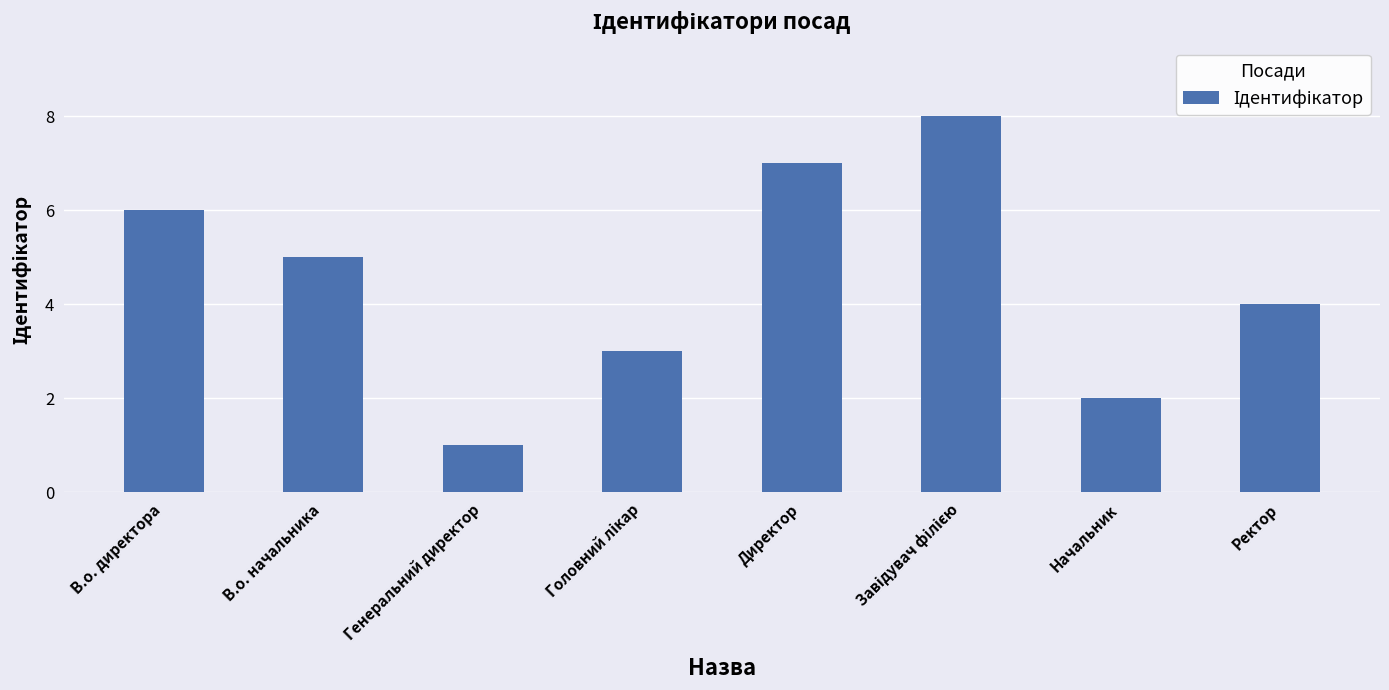

What is the smallest value displayed?

1